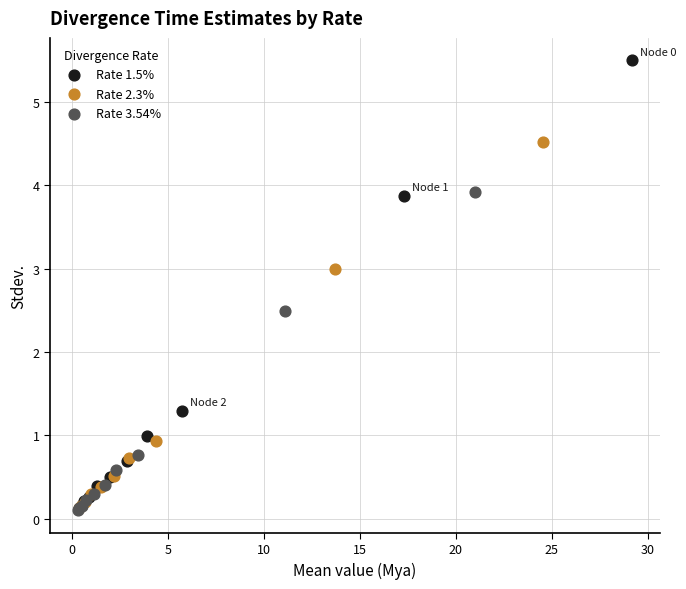

Which series has the widest spread of Y values?

Rate 1.5%